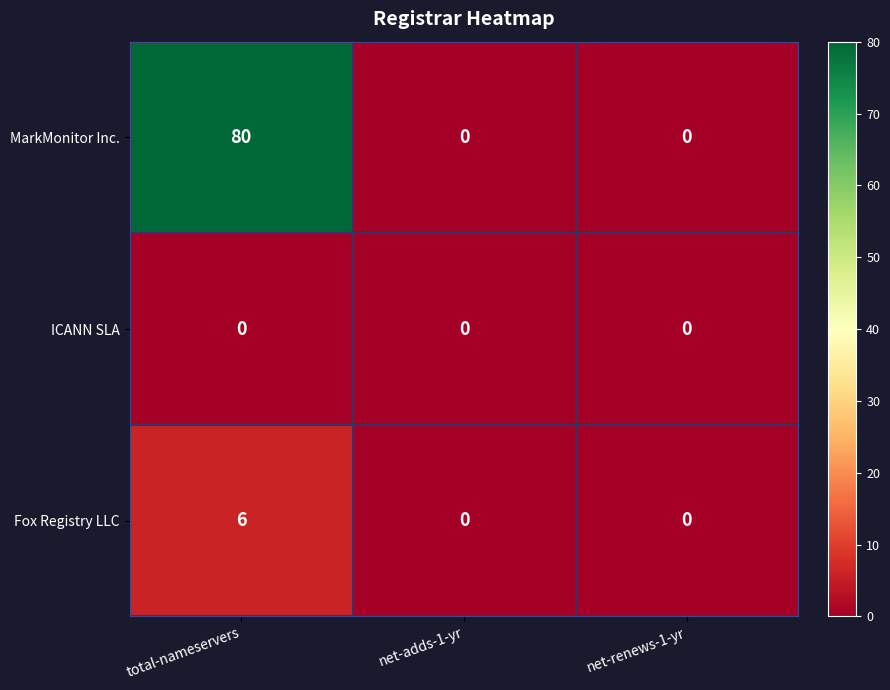

Reading left to right, list all the values displayed in this chart.

MarkMonitor Inc.: total-nameservers=80	net-adds-1-yr=0	net-renews-1-yr=0
ICANN SLA: total-nameservers=0	net-adds-1-yr=0	net-renews-1-yr=0
Fox Registry LLC: total-nameservers=6	net-adds-1-yr=0	net-renews-1-yr=0